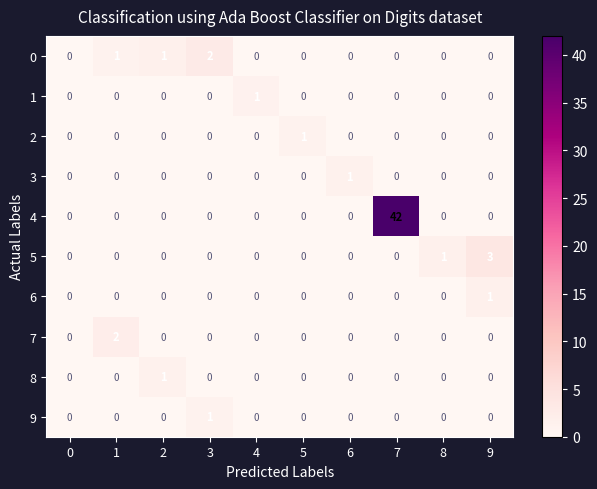

What is the maximum value shown in the chart?

42